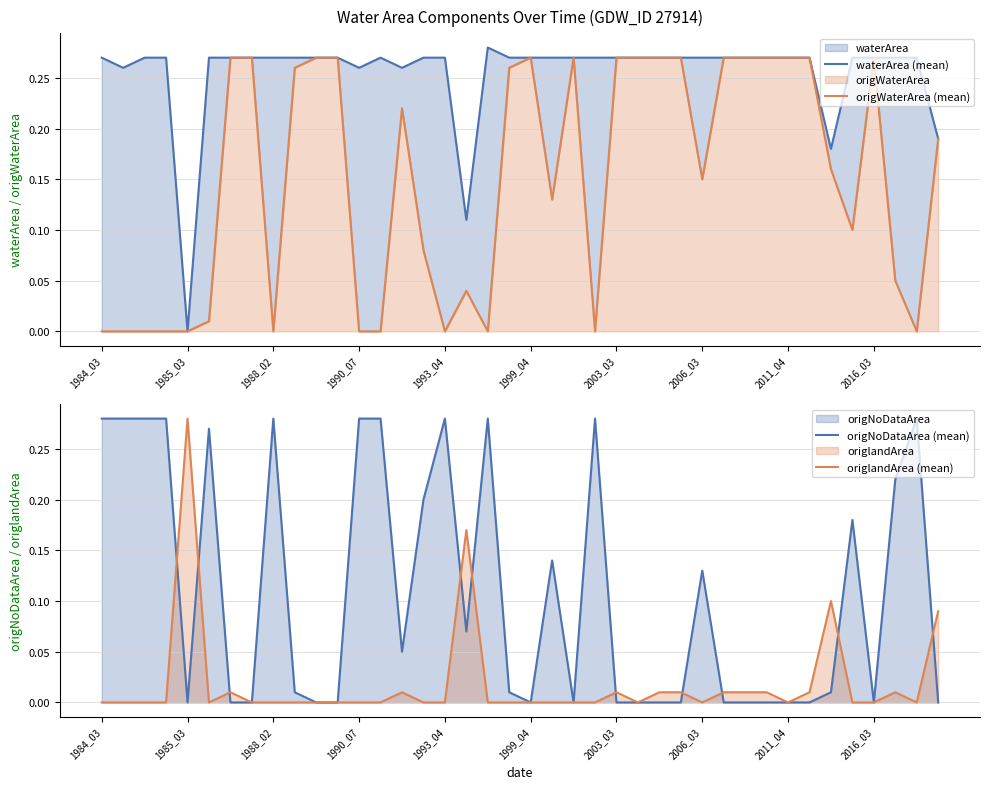

List the series in order of their overall mean, lowest first.

origlandArea (mean), origNoDataArea (mean), origWaterArea (mean), waterArea (mean)